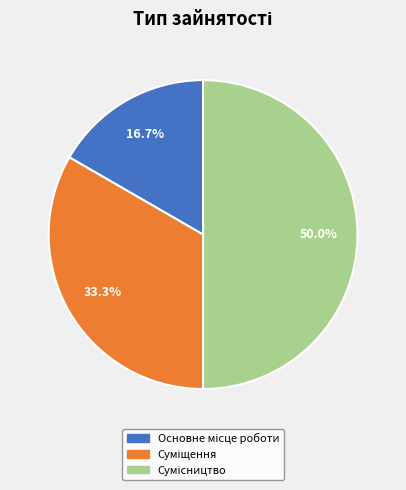

Rank the categories by value from lowest to highest.

Основне місце роботи, Суміщення, Сумісництво